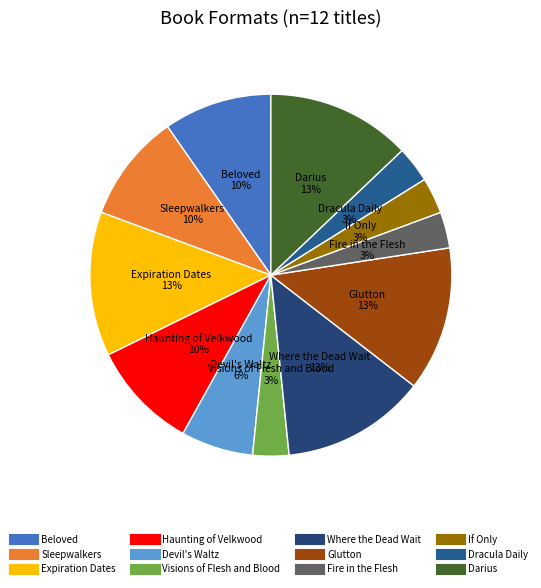

To the nearest percent, what is the difference between the largest and smallest slice percentages?

10%